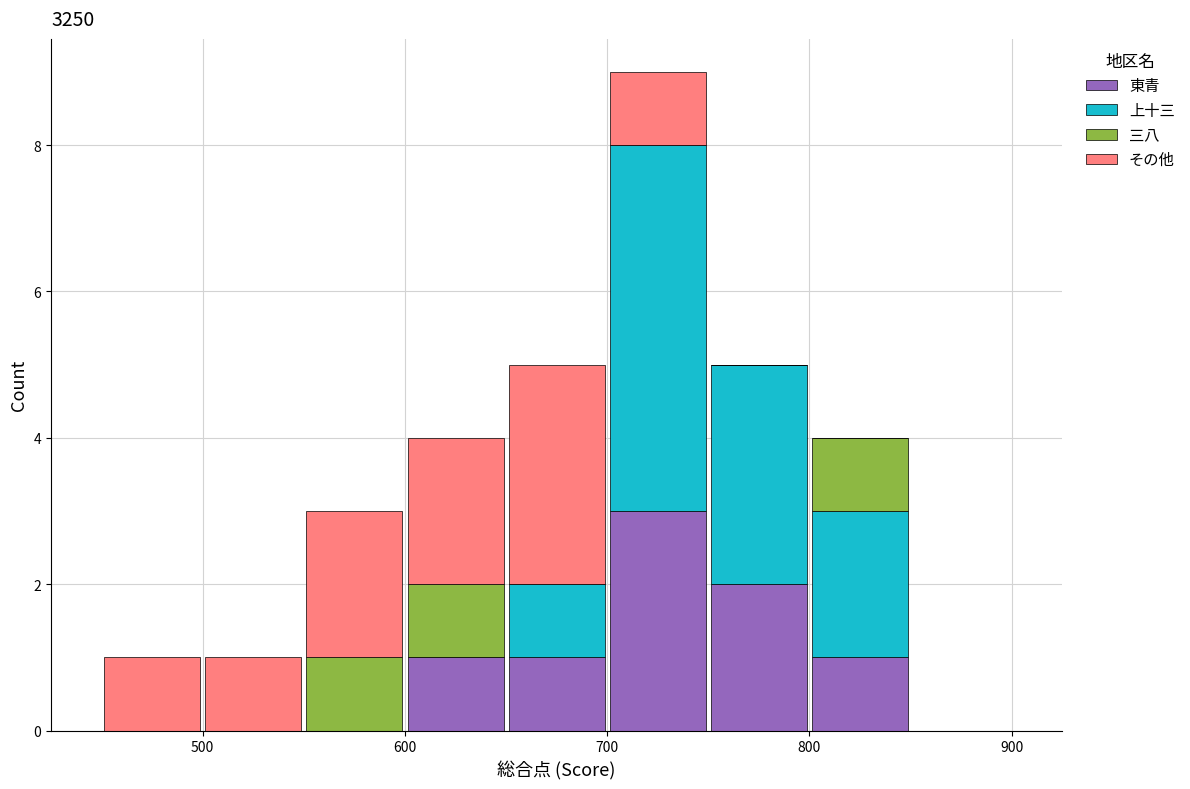

What is the total height of the stacked bar covering 450 to 500 on the x-axis? The values are not printed on the chart, so give them approximately, as read against the axis.

1